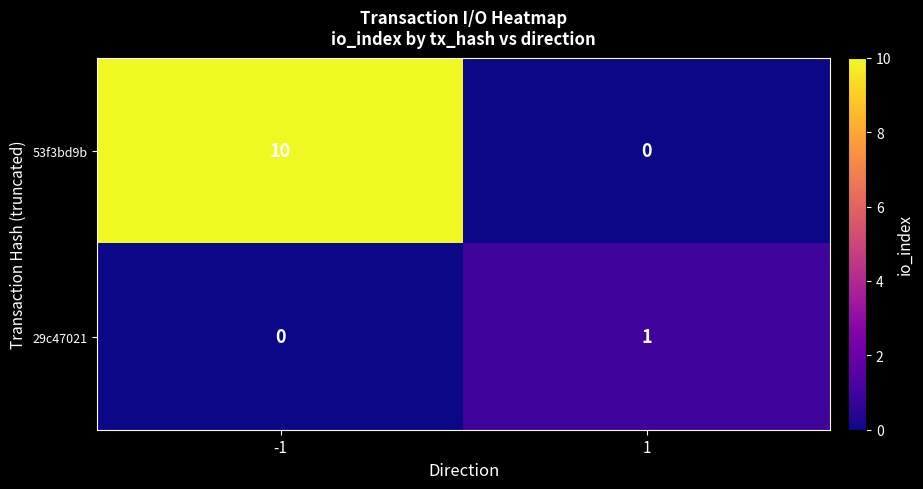

What is the maximum value shown in the chart?

10